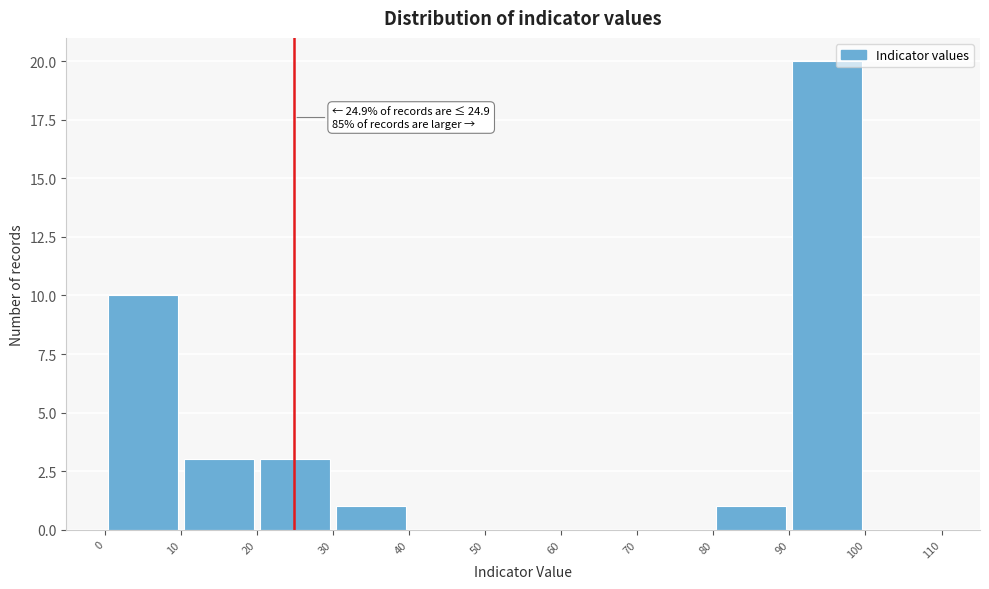

Which range on the x-axis has the tallest bar?

90 to 100